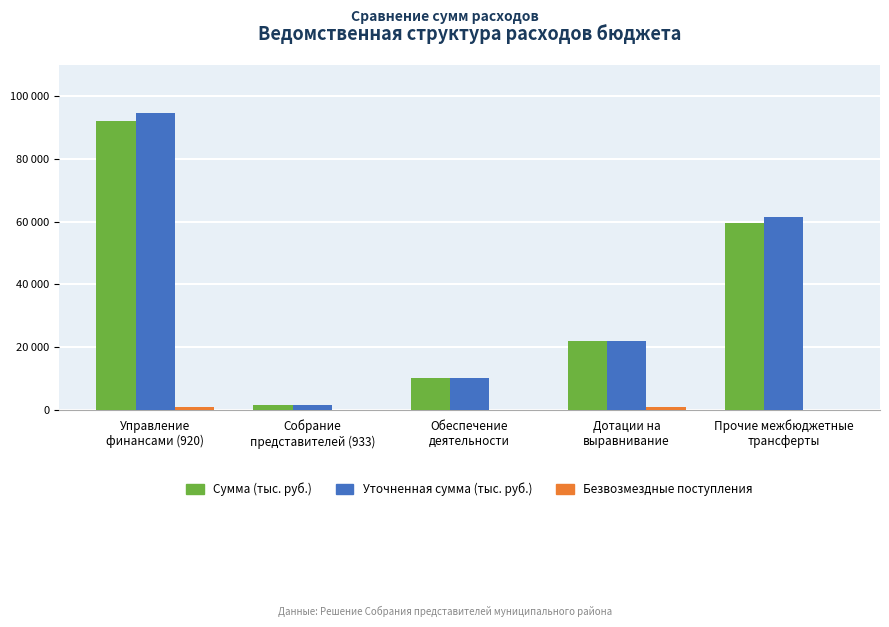

Which series has the largest range (max minus min)?

Уточненная сумма (тыс. руб.)